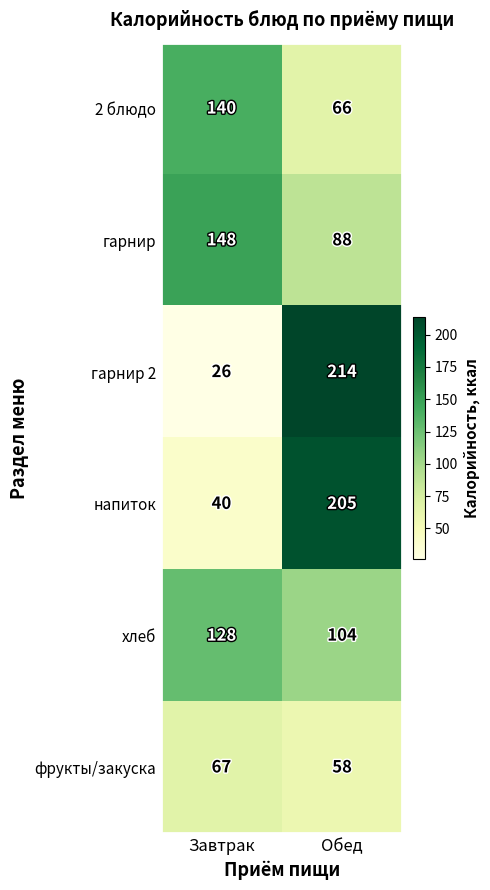

How many data points does each series have?

2